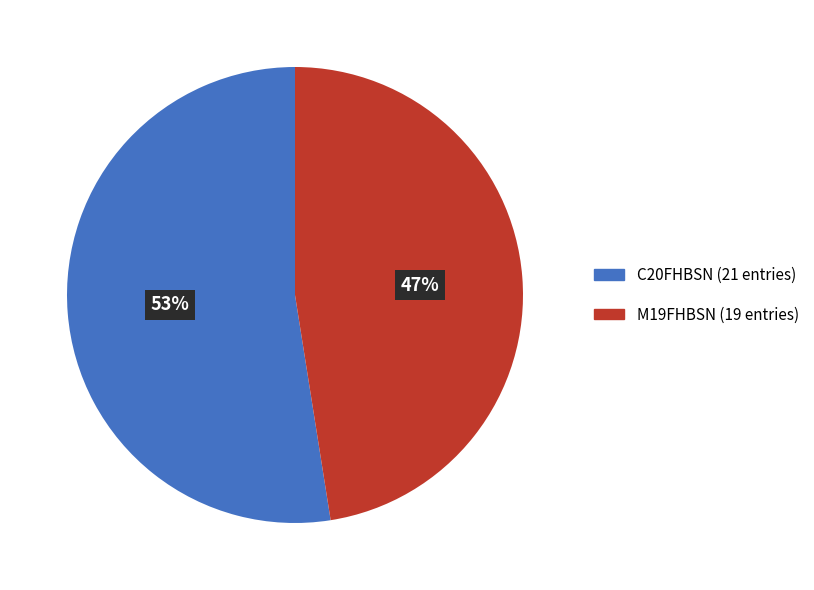

Combined, do M19FHBSN and C20FHBSN account for over 50%?

Yes